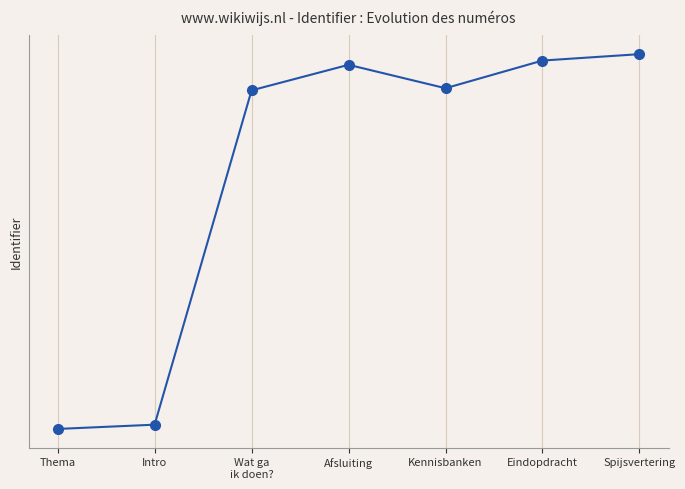

Which label corresponds to the largest value in the chart?

Spijsvertering